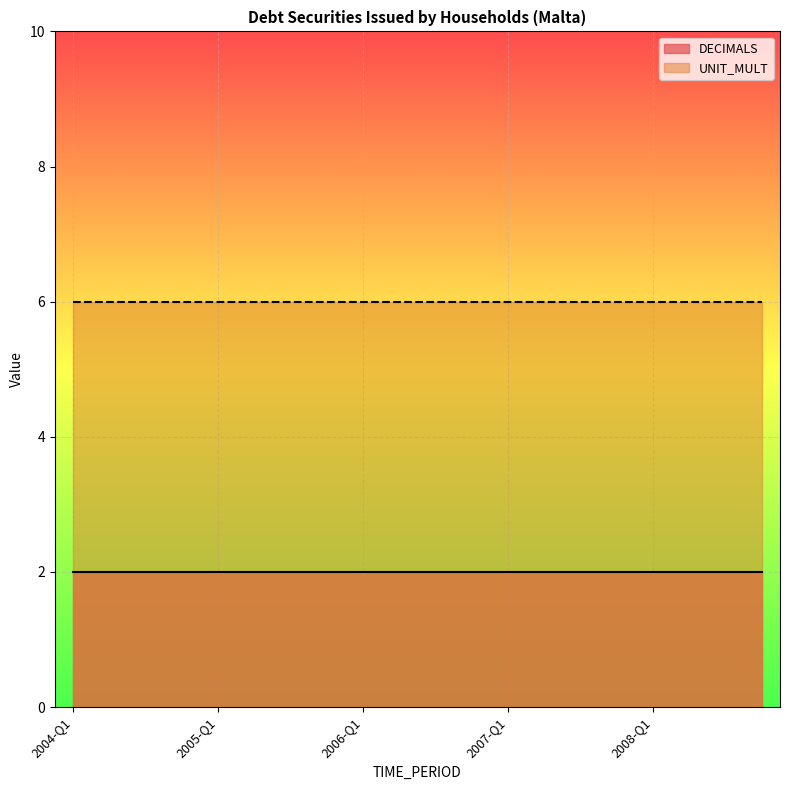

How many distinct data groups are displayed?

2